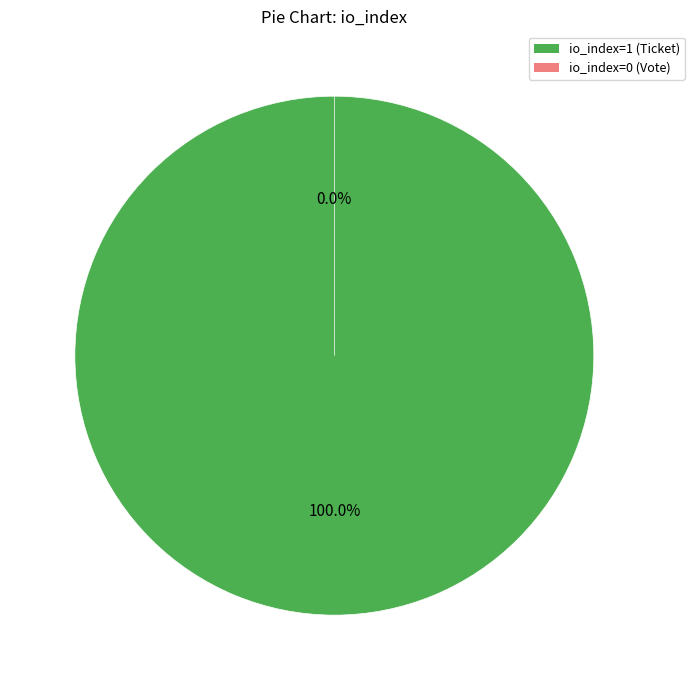

Is it true that io_index=1 (Ticket) is 99% of the pie?

False